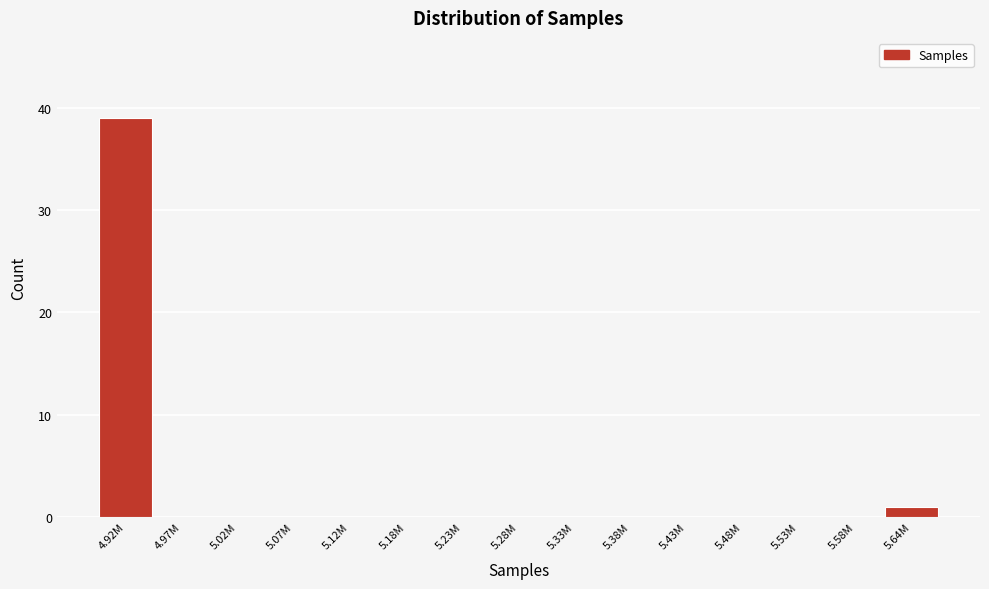

Reading left to right, list all the values displayed in this chart.

4.92M=39	4.97M=0	5.02M=0	5.07M=0	5.12M=0	5.18M=0	5.23M=0	5.28M=0	5.33M=0	5.38M=0	5.43M=0	5.48M=0	5.53M=0	5.58M=0	5.64M=1